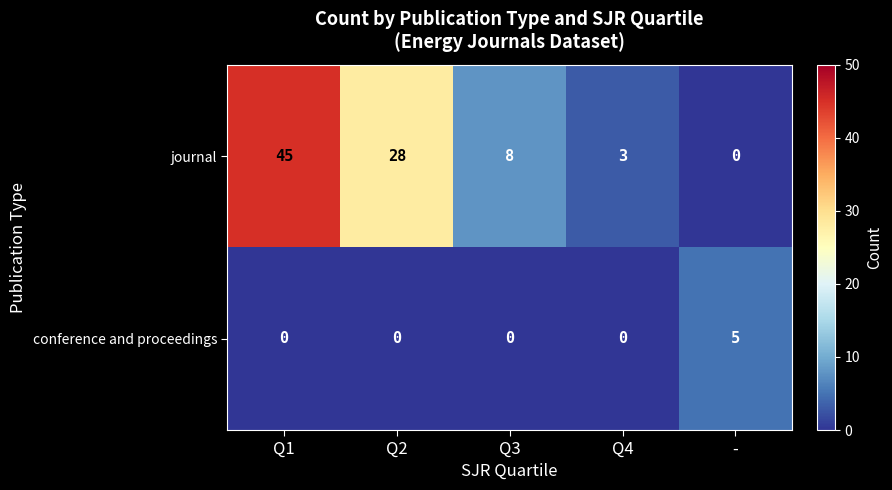

What is the sum of all journal values?

84